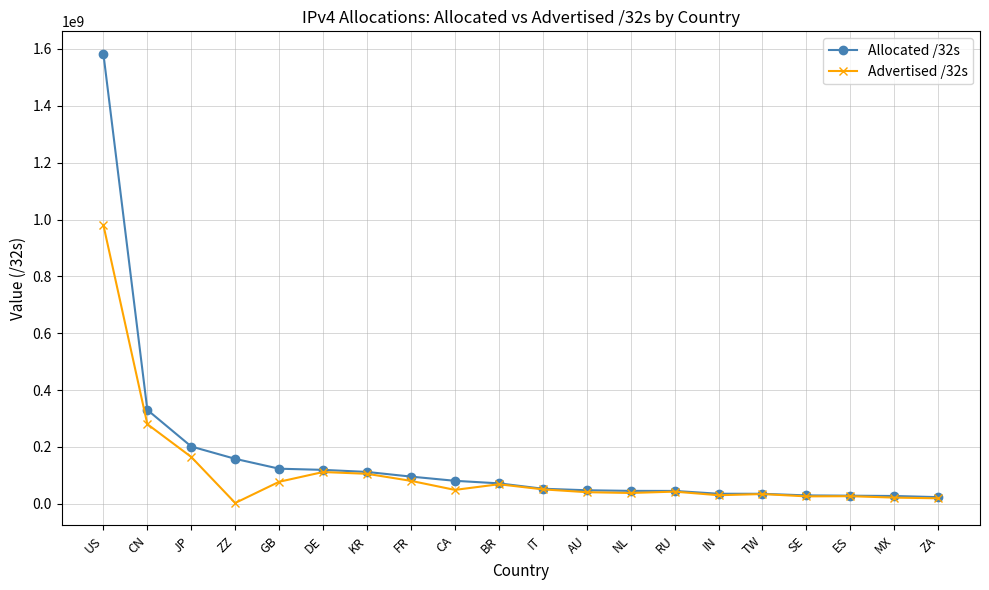

What position from the right is CA?

12